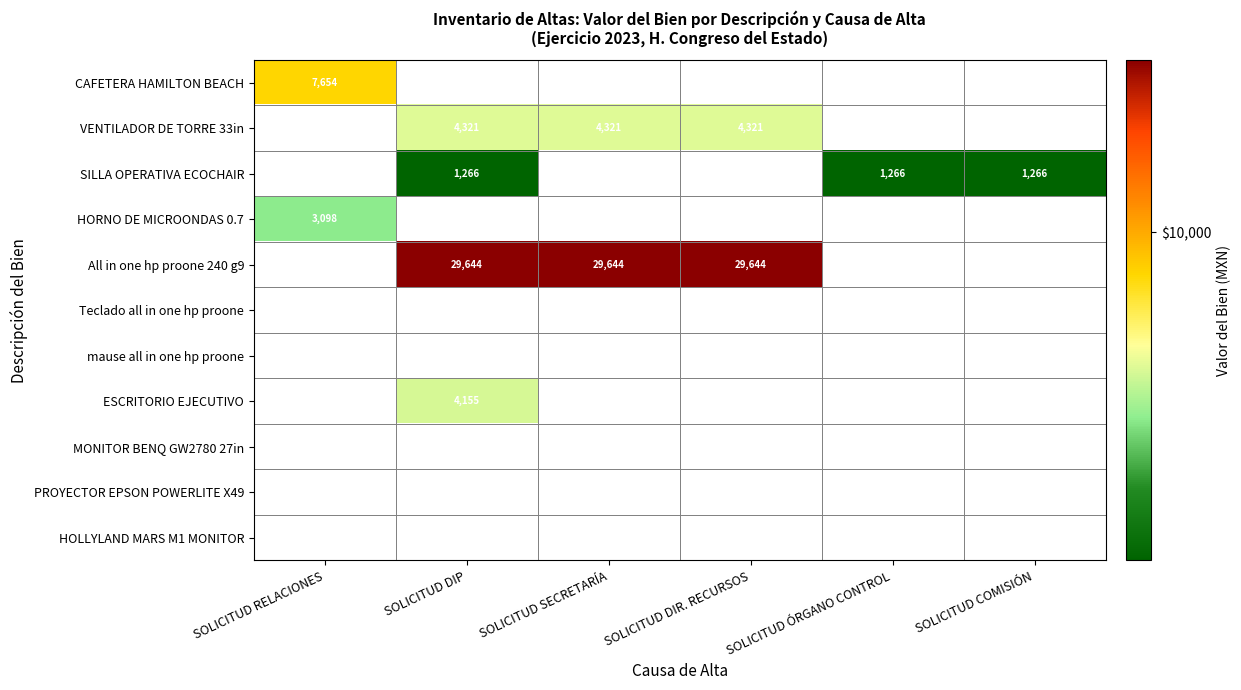

How many categories are shown in the chart?

6